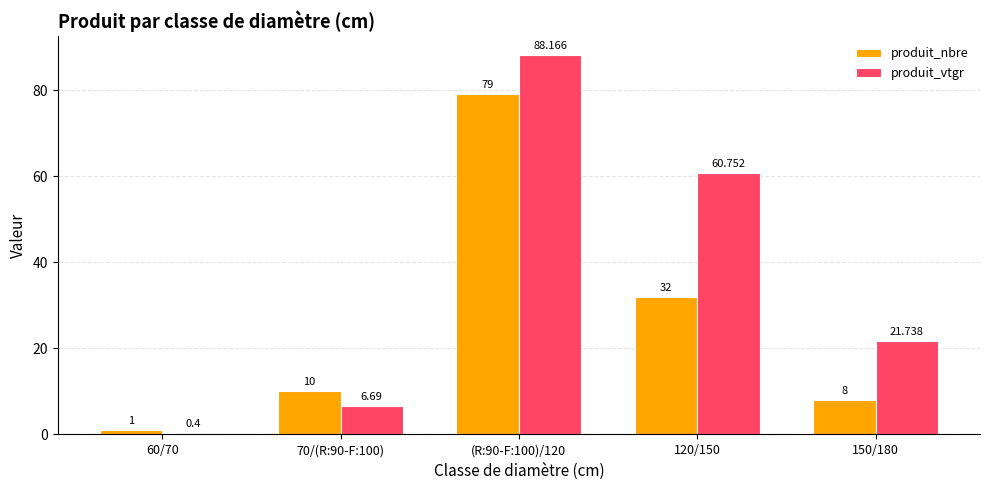

Does the chart contain stacked bars?

No